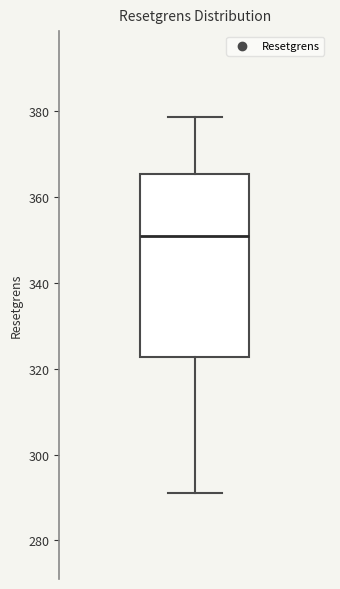

Transcribe this box plot: give where the median line is, the range the box spans, and where the two whiskers end, as read against the y-axis. The values are not printed on the chart, so give them approximately, as read against the axis.

median 350, box 322 to 366, whiskers 292 to 378